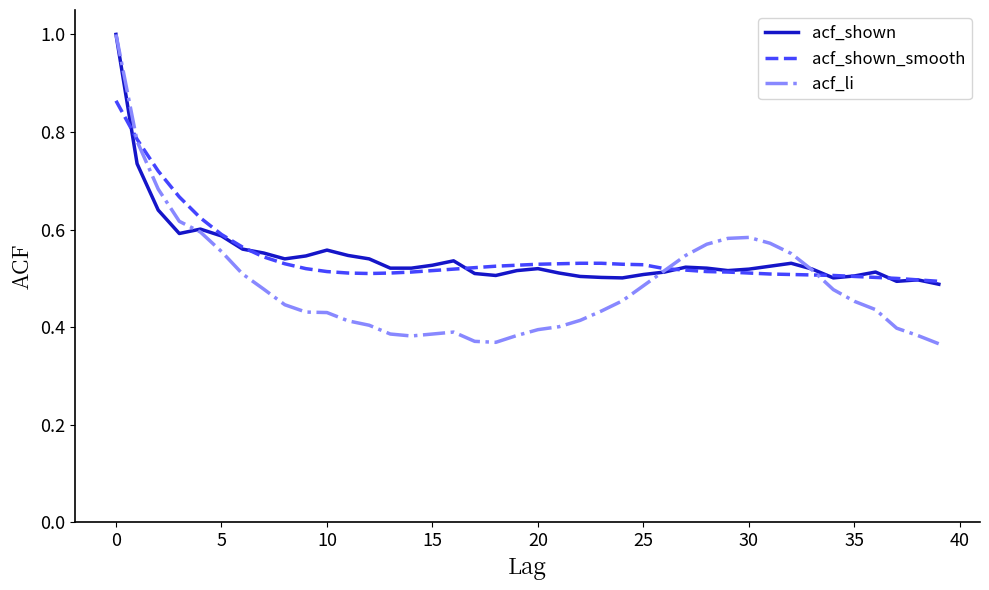

What is the greatest value displayed?

1.0